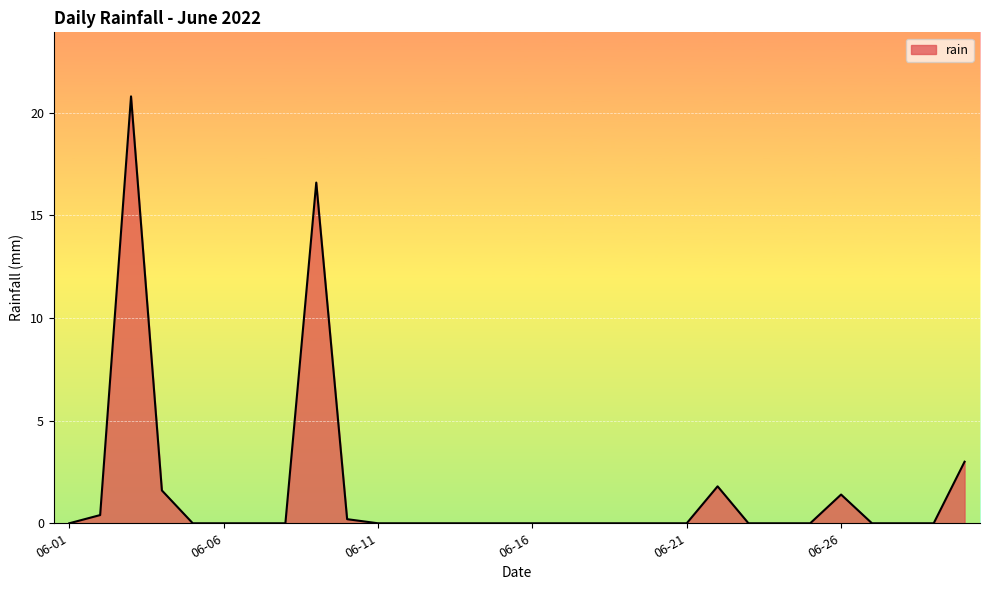

What is the maximum value shown in the chart?

20.8